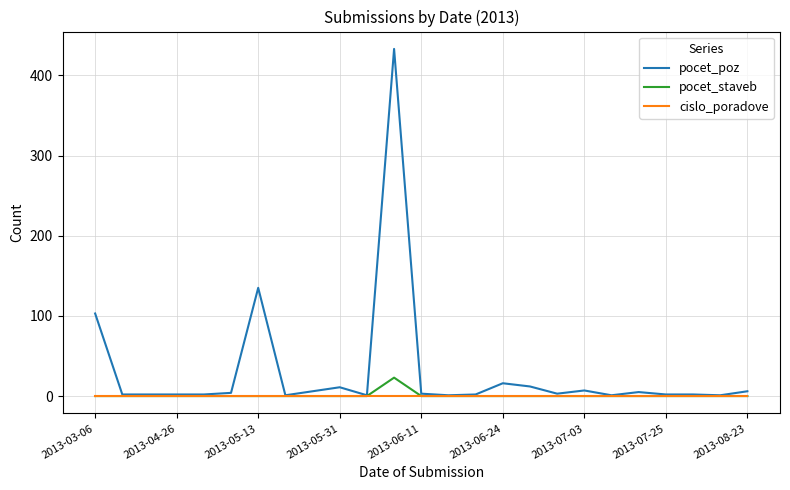

Which series has the widest spread of values?

pocet_poz